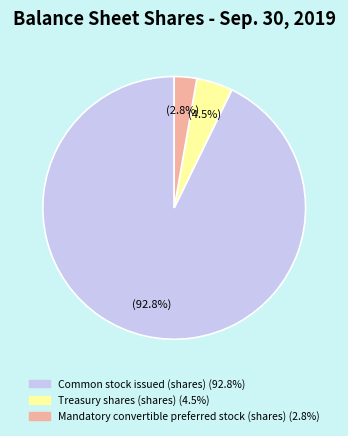

How much of the chart is everything except Mandatory convertible preferred stock (shares)?

97.2%